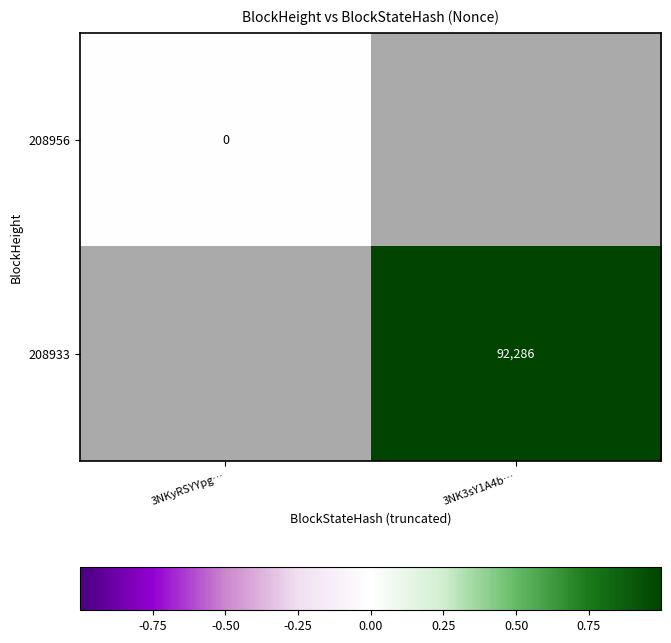

The 208933 series shows 92286 at 3NK3sY1A4b…. True or false?

True